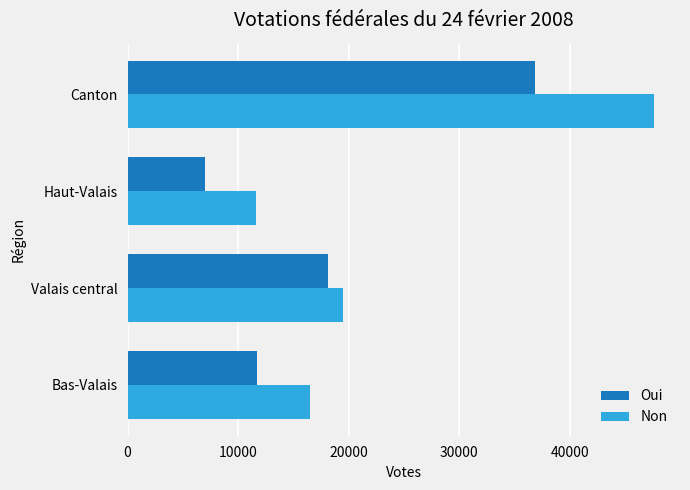

Which category has the lowest value in the Oui series?

Haut-Valais